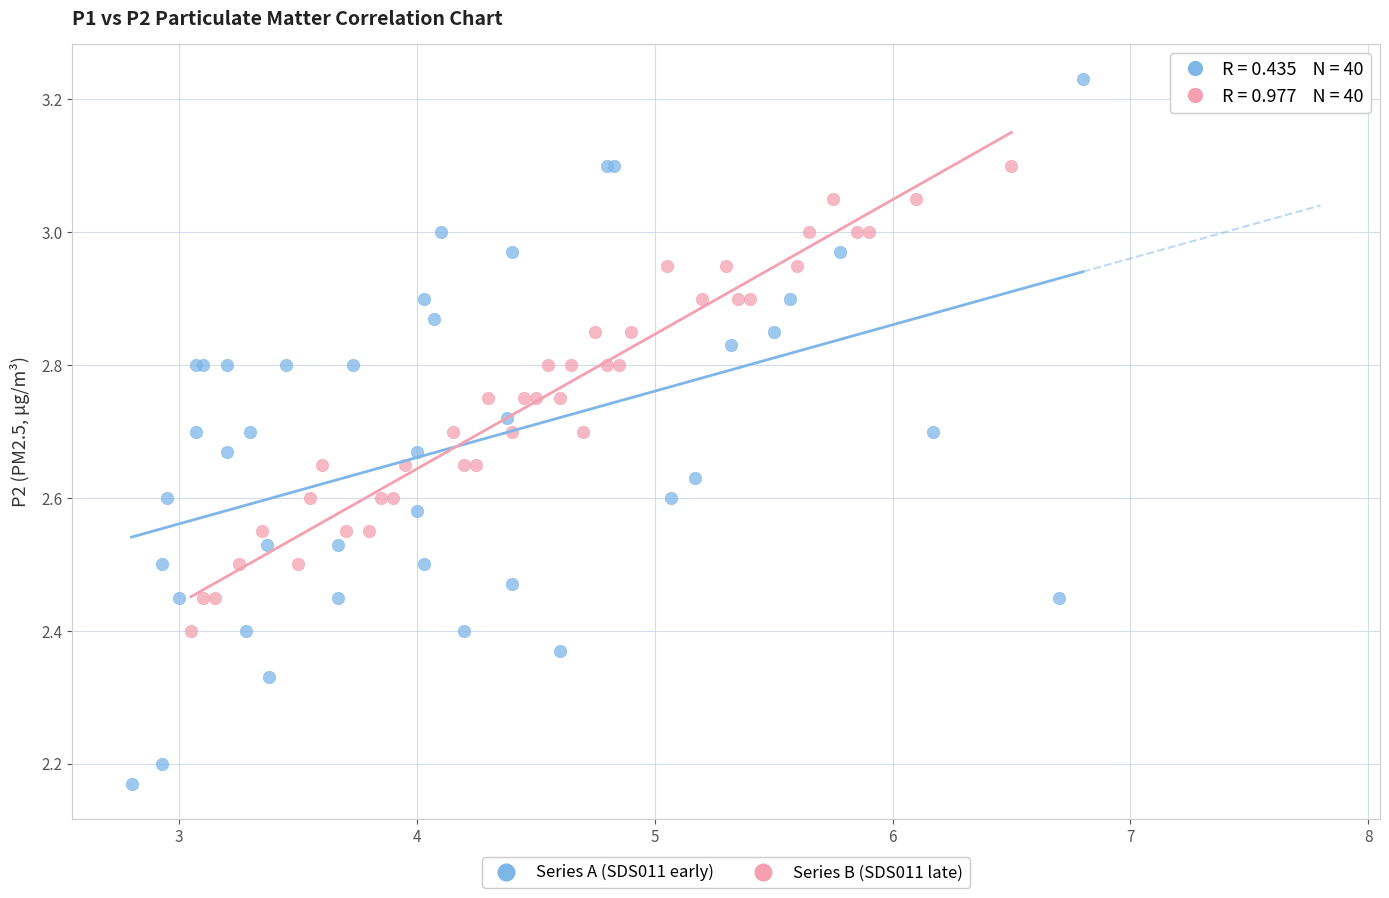

Which series has the widest spread of Y values?

Series A (SDS011 early)